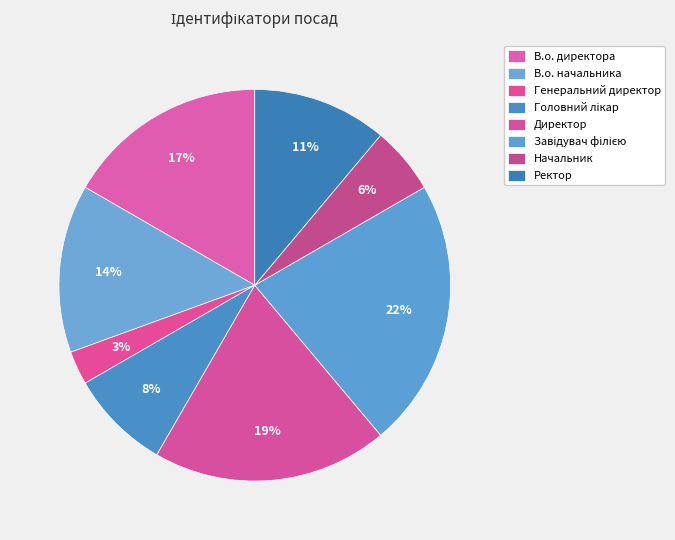

The Генеральний директор slice represents 3% of the pie. True or false?

True